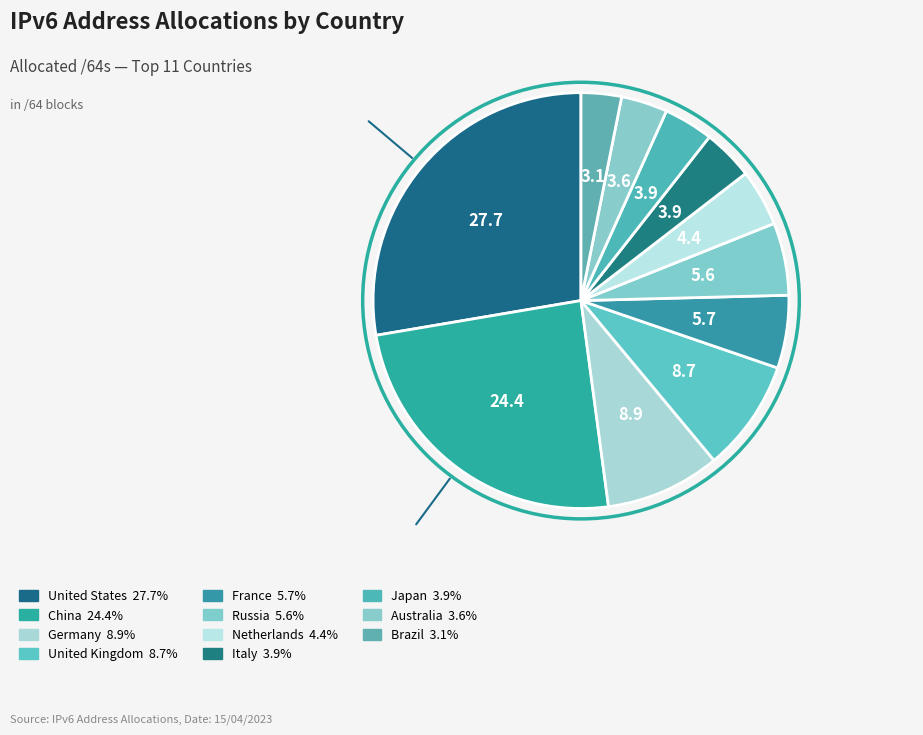

Which category has the smallest portion of the pie?

Brazil